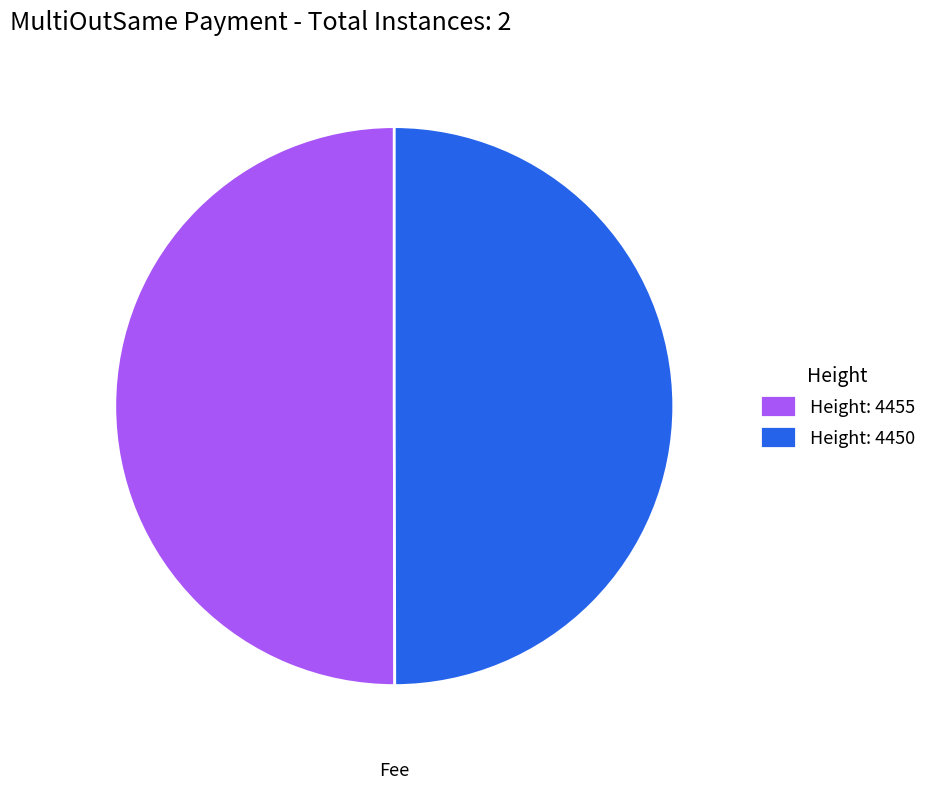

Count the number of slices in the pie.

2